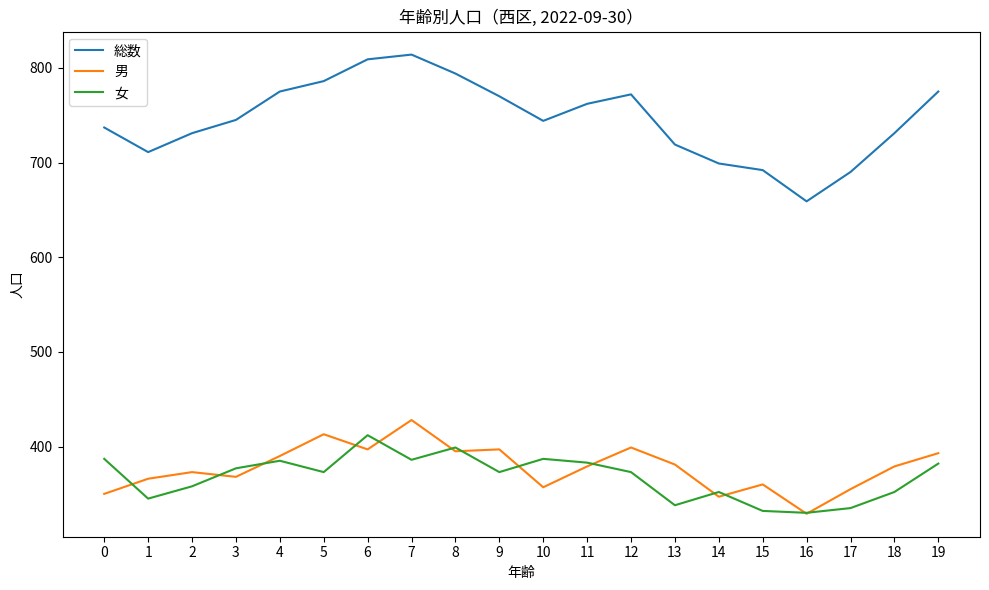

What is the sum of the 女 values at 6 and 10?

799